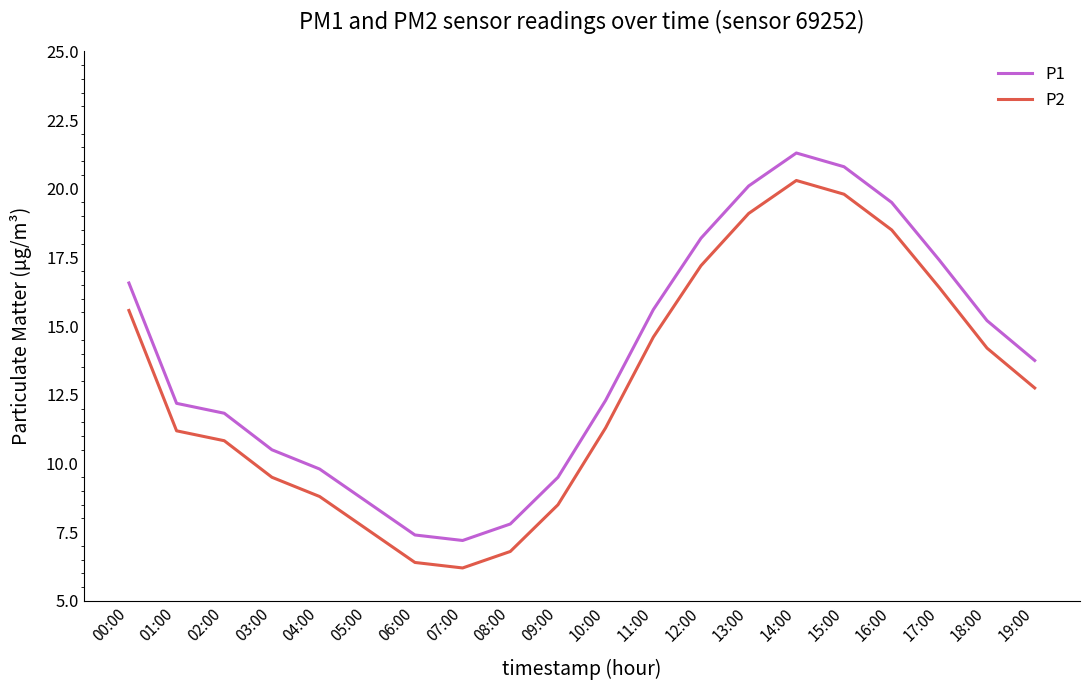

True or false: P2 has a value of 11.3 at 10:00.

True